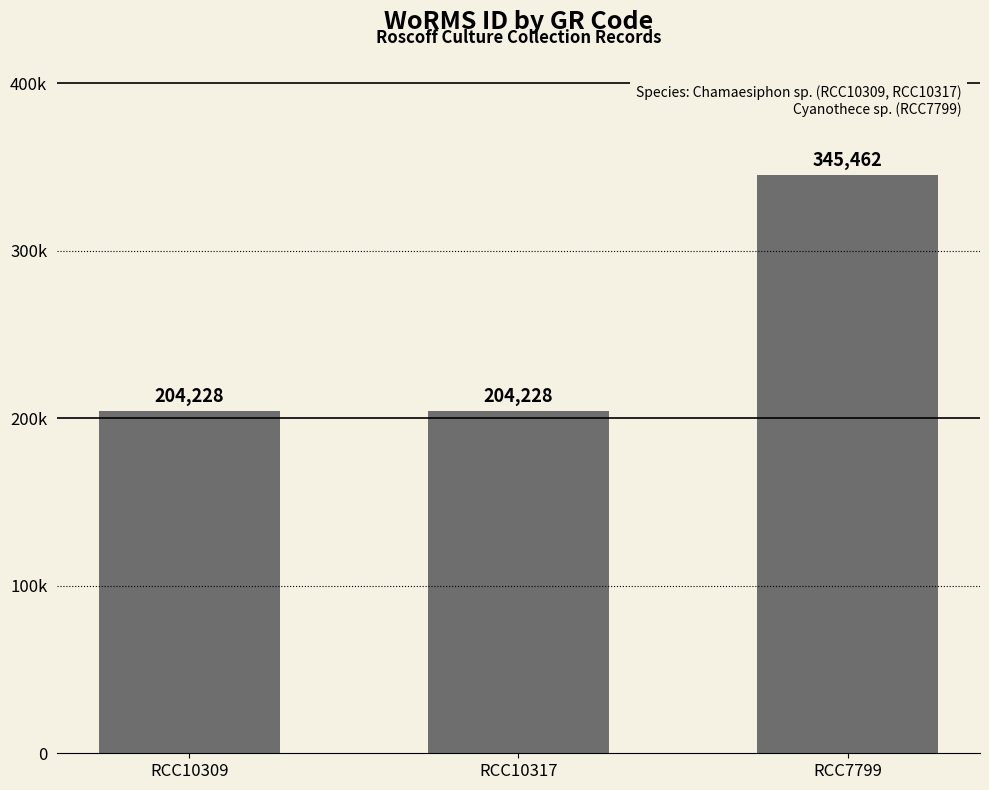

How many values exceed 204228?

1